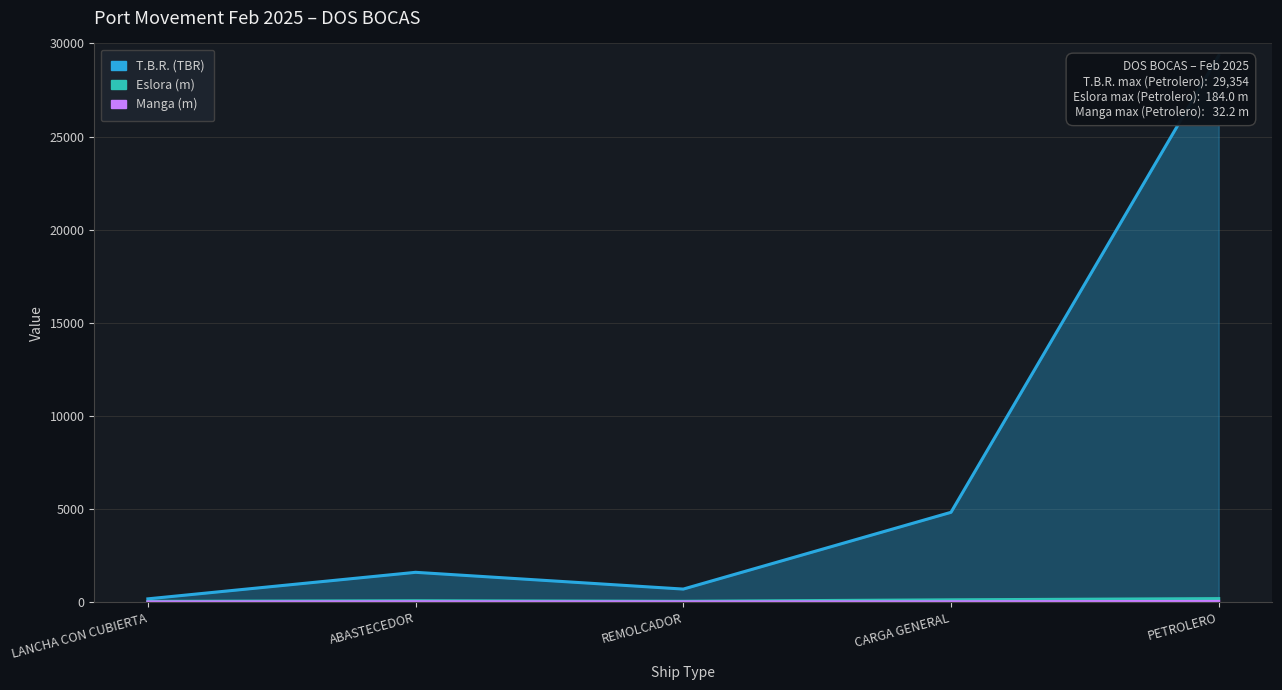

Which category has the highest value across all series?

PETROLERO